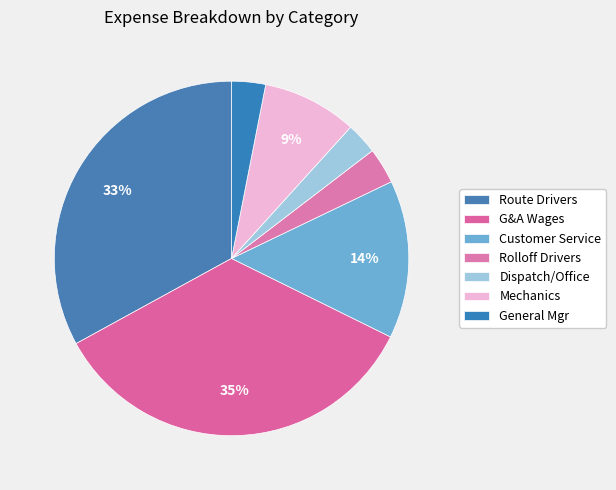

What percentage is the Customer Service slice, to the nearest percent?

14%